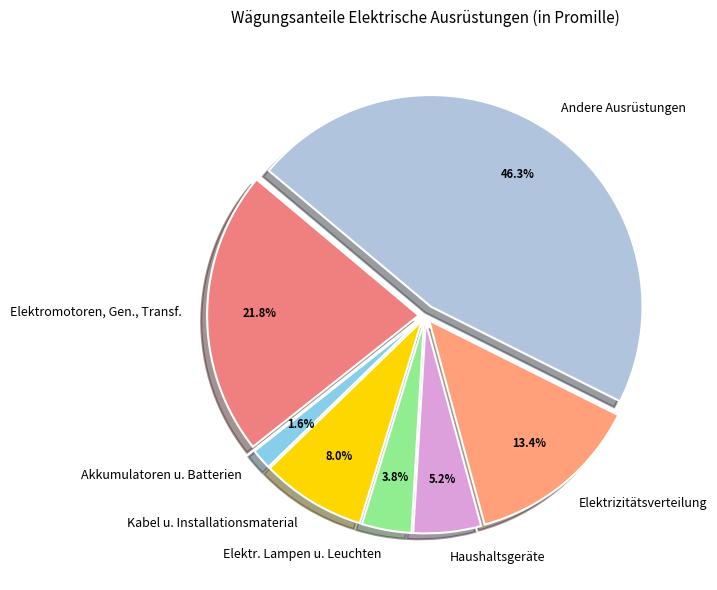

Which has a higher value, Kabel u. Installationsmaterial or Elektrizitätsverteilung?

Elektrizitätsverteilung